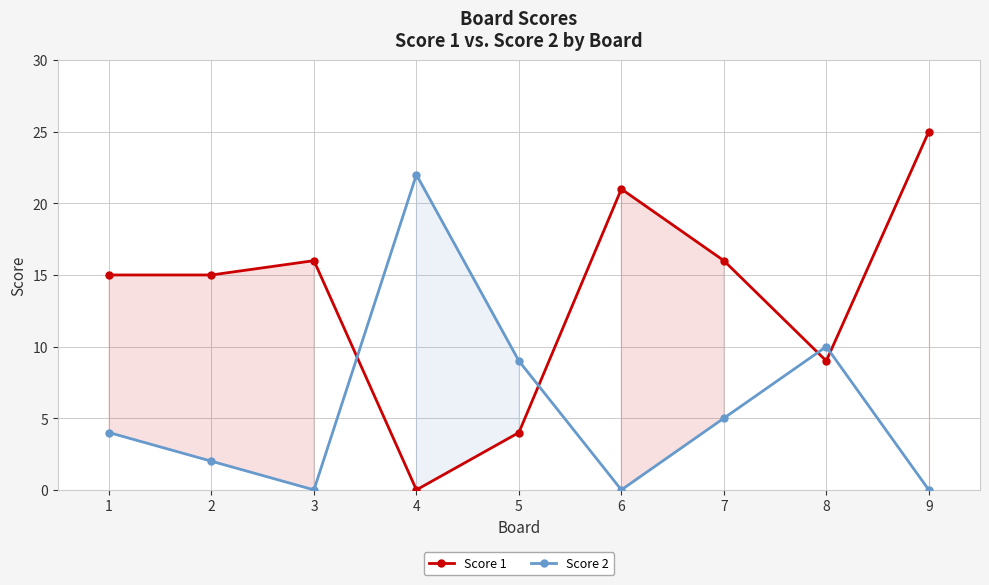

Reading right to left, transcribe all the data shown in this chart.

Score 1: 9=25	8=9	7=16	6=21	5=4	4=0	3=16	2=15	1=15
Score 2: 9=0	8=10	7=5	6=0	5=9	4=22	3=0	2=2	1=4